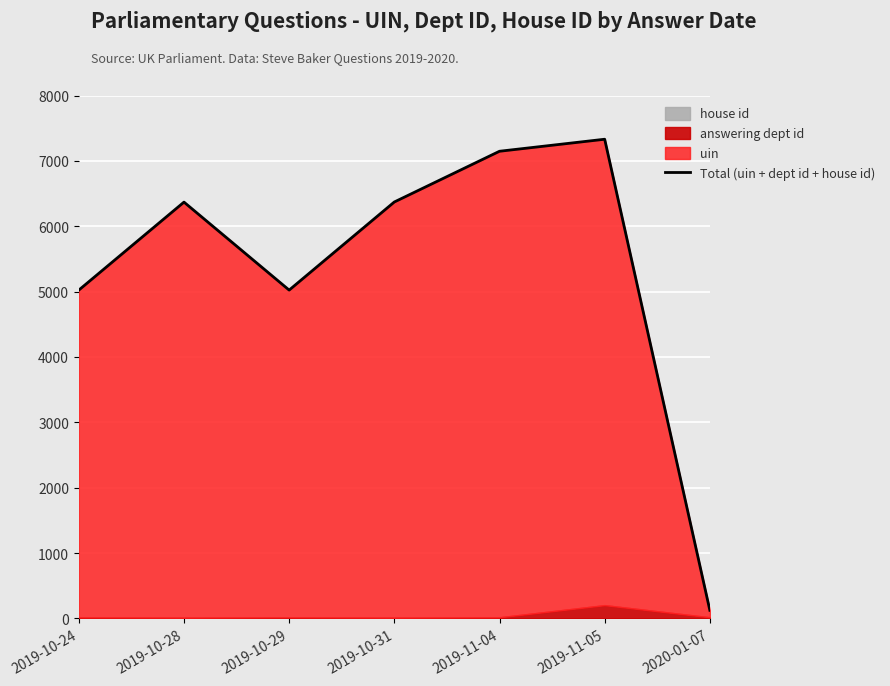

True or false: the data has more than 2 interior local peaks.

False